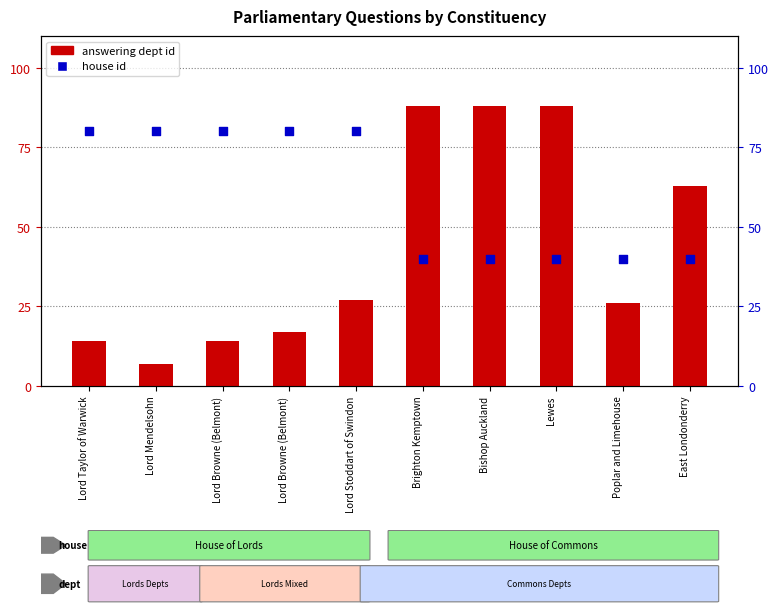

Which series has the largest Y range (max minus min)?

answering dept id